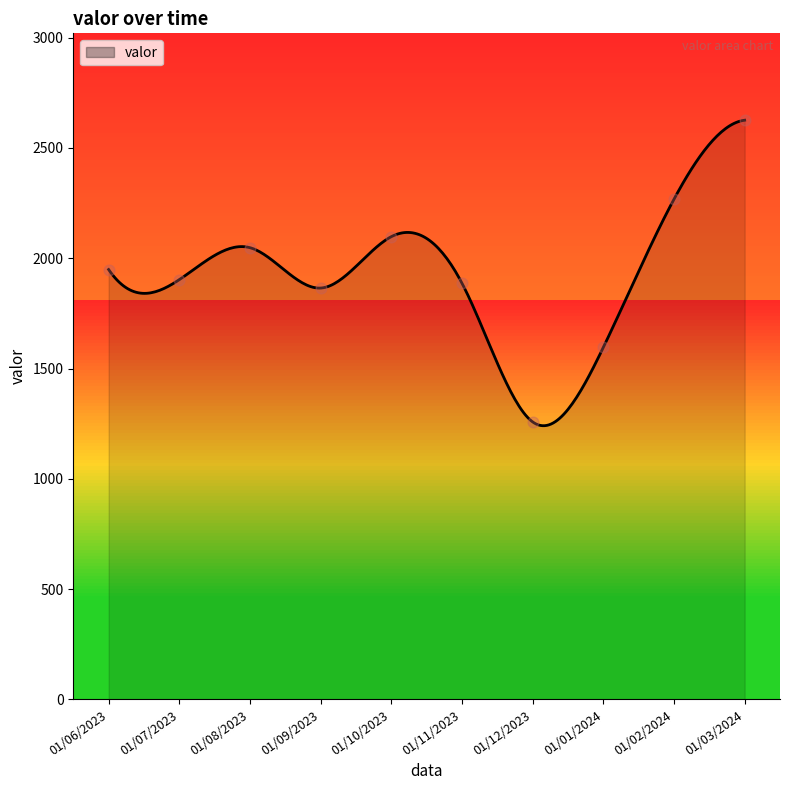

What is the ratio of the value at 01/11/2023 to the value at 01/08/2023?

0.9